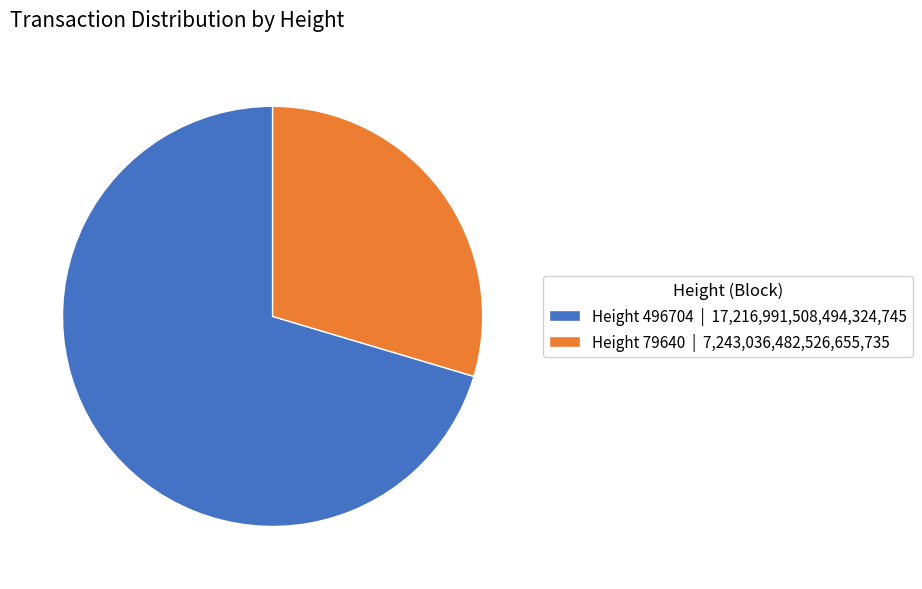

Between Height 496704 and Height 79640, which is larger?

Height 496704